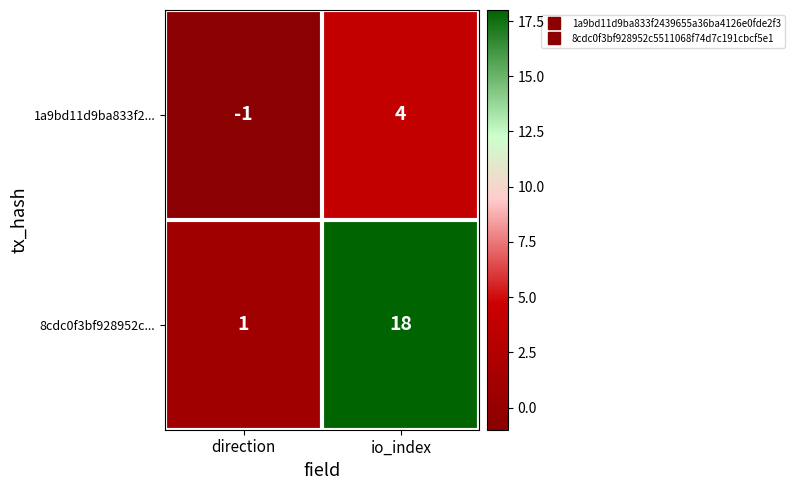

What is the highest value of the 1a9bd11d9ba833f2... series?

4